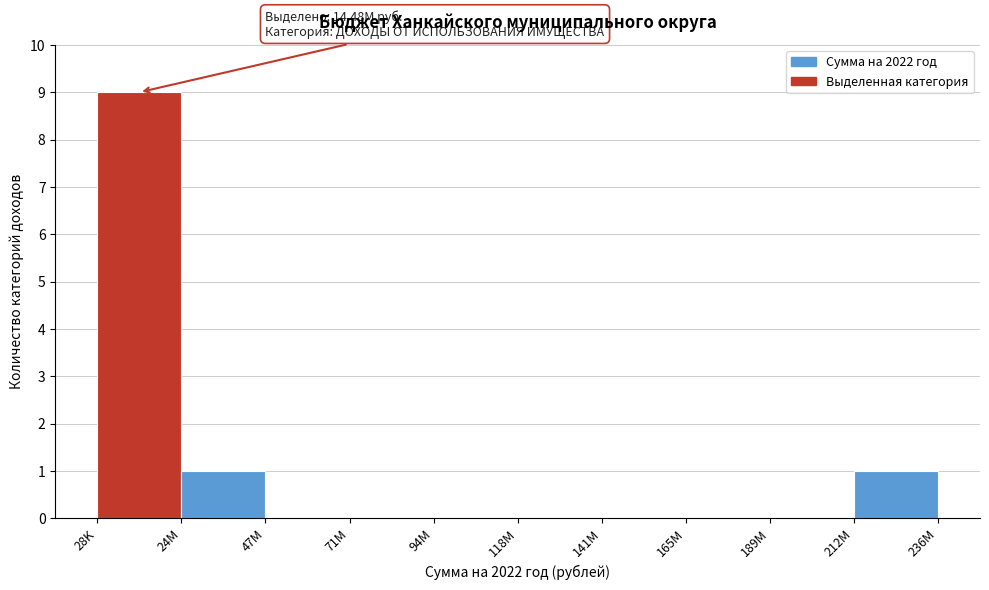

Reading left to right, transcribe all the data shown in this chart.

28K=9	24M=1	47M=0	71M=0	94M=0	118M=0	141M=0	165M=0	189M=0	212M=1